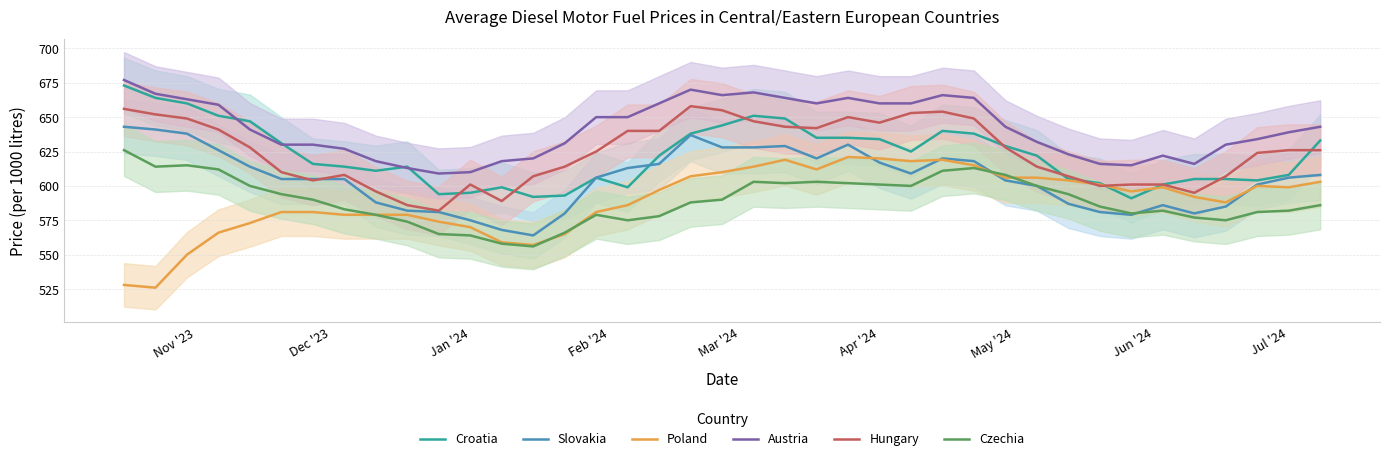

How many values in the Poland series are below 596?

19